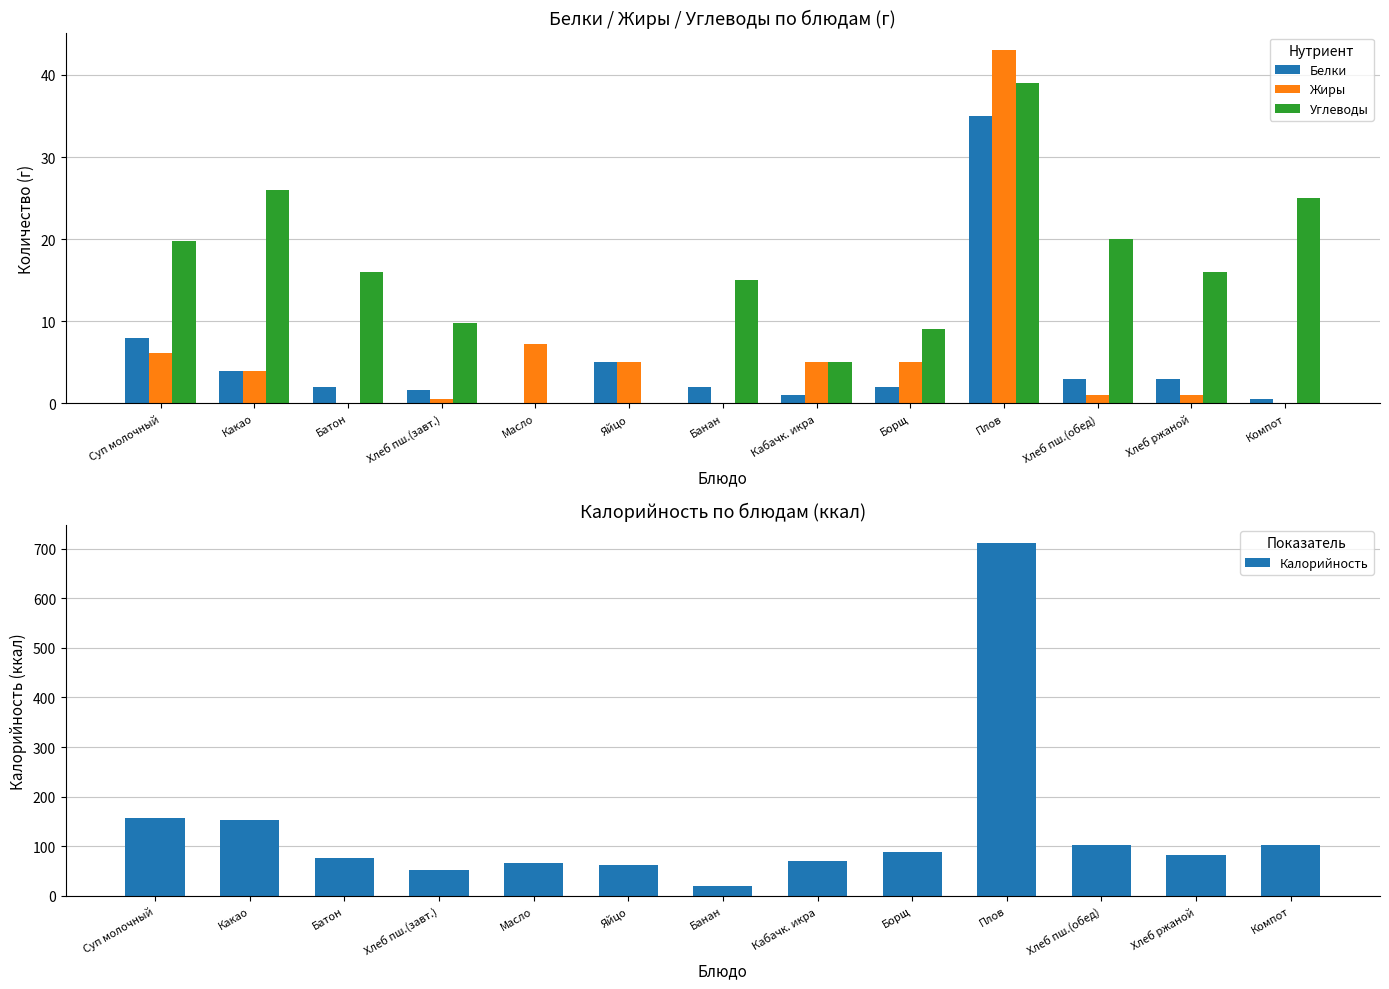

What is the total value across all series at Яйцо?

73.0